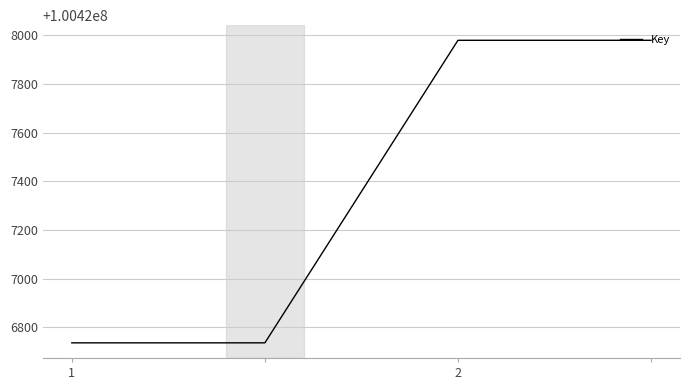

What is the maximum value shown in the chart?

100427979